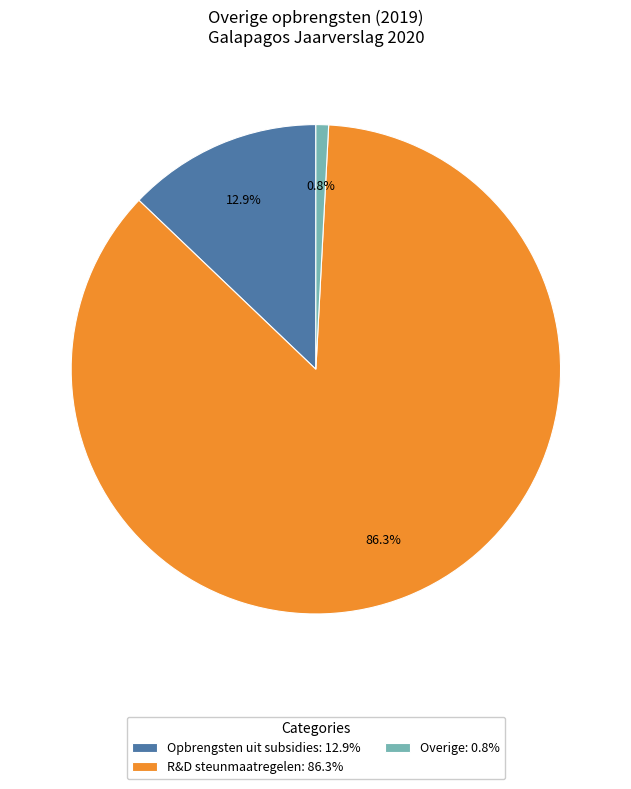

Approximately how many times larger is the value at R&D steunmaatregelen compared to Overige?

103.3